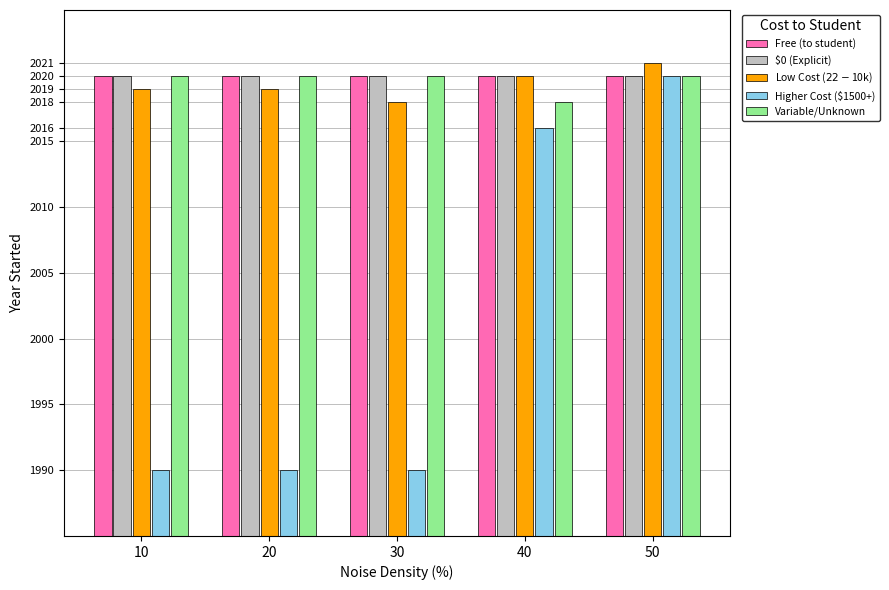

Which series has the largest total across all categories?

Free (to student)